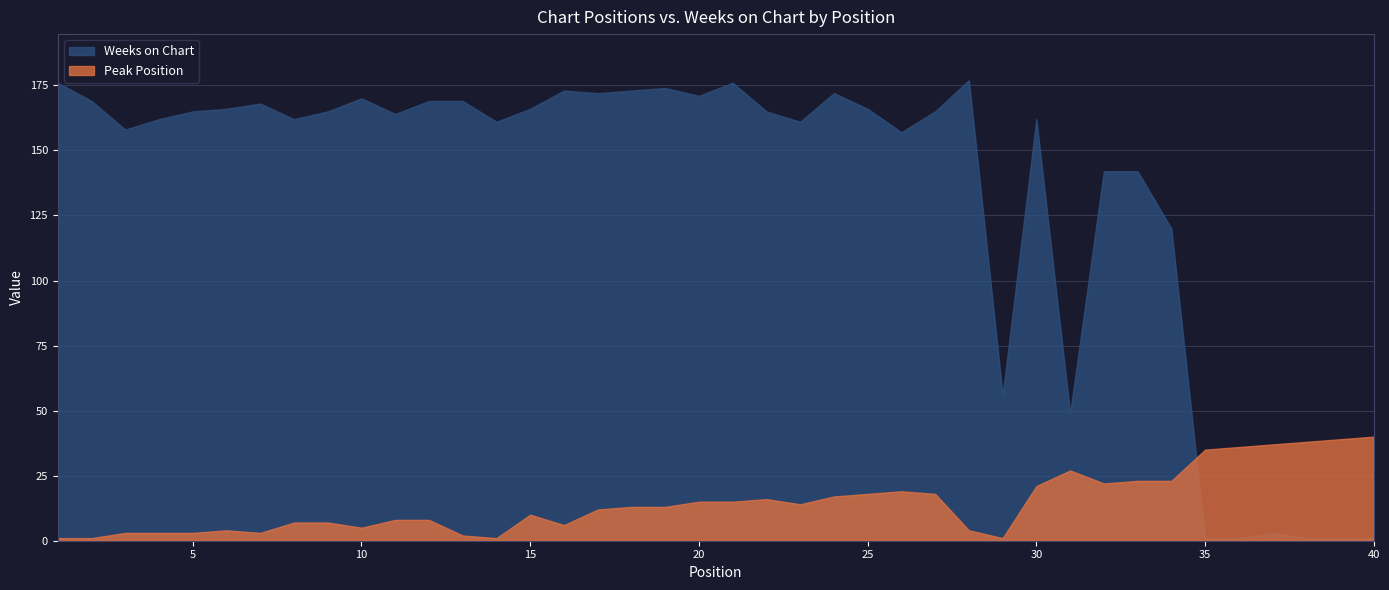

Which series has the widest spread of values?

Weeks on Chart